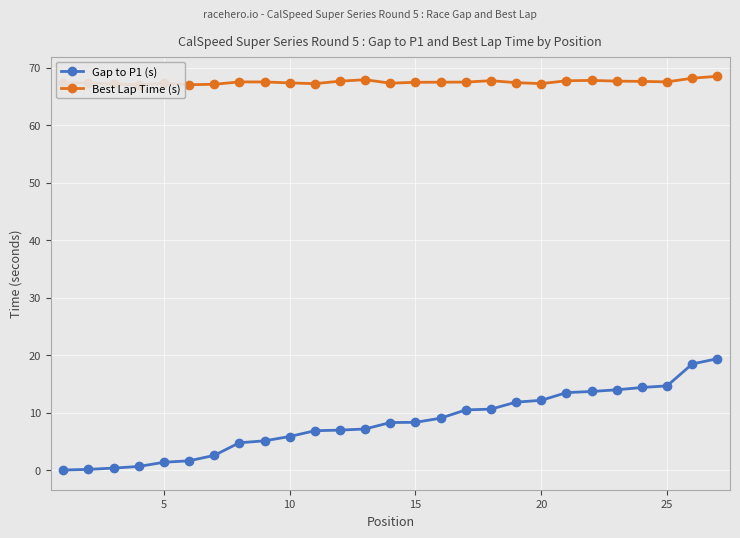

At how many categories does at least one series exceed 41?

27